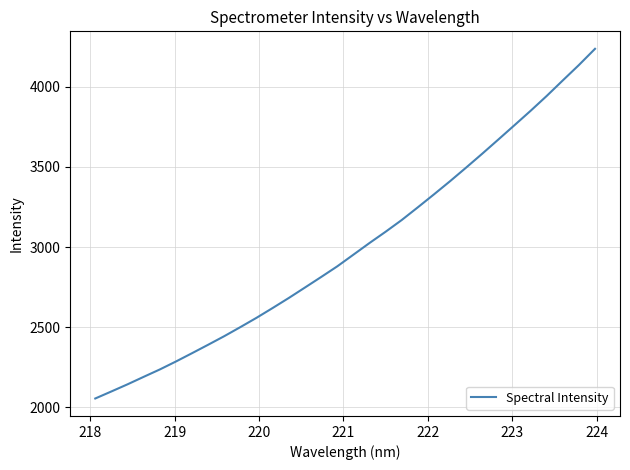

What is the smallest value displayed?

2055.9